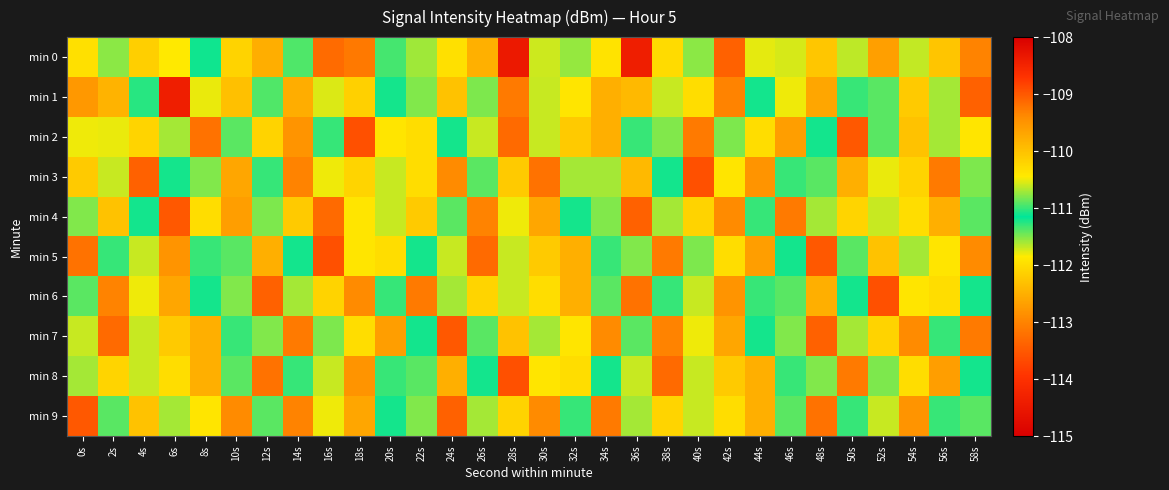

Which has a higher value, 4s or 10s?

4s